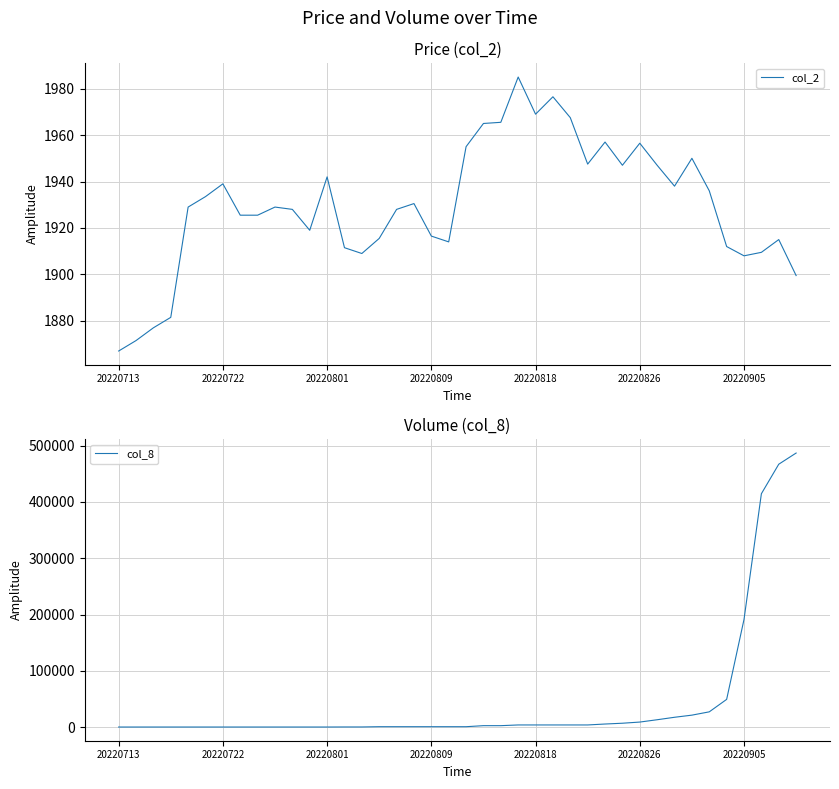

What is the difference between the col_2 values at 38 and 26?

52.5